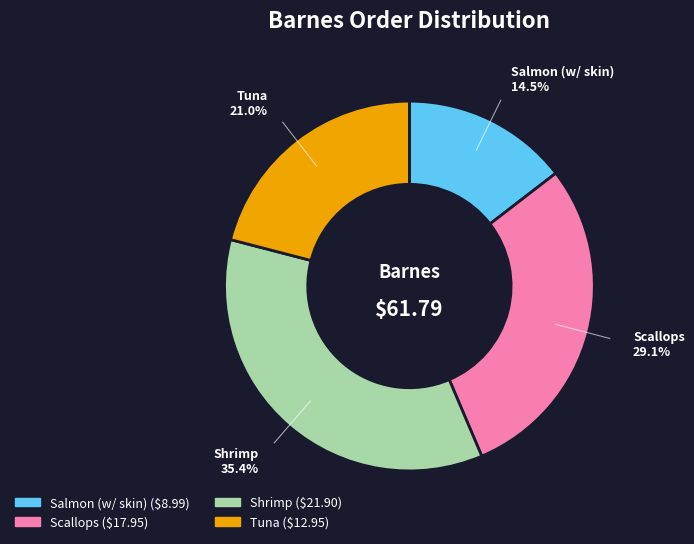

To the nearest percent, what percentage of the pie is Shrimp?

35%